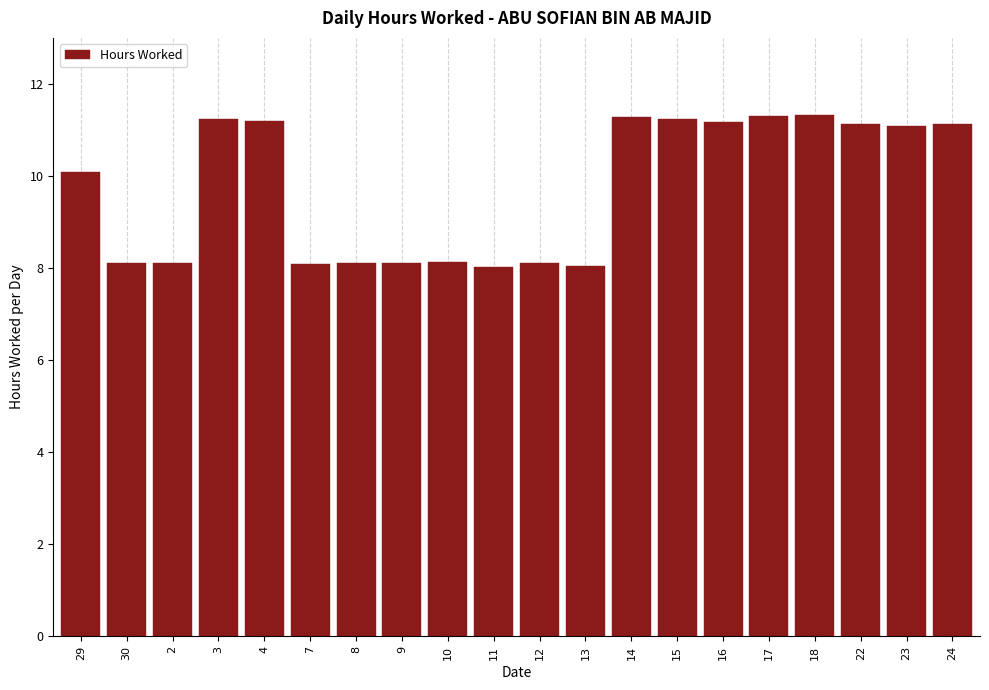

What is the sum of all values?

195.1